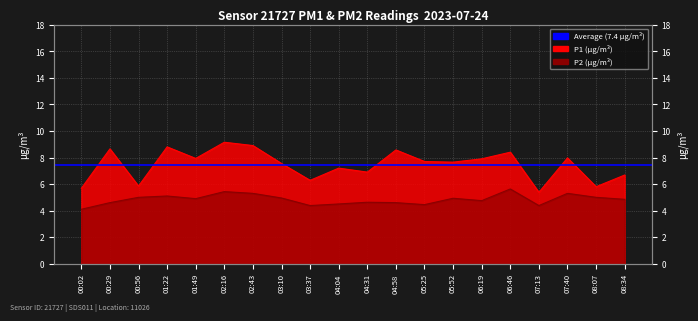

Rank the series by their average value, from highest to lowest.

P1 (µg/m³), P2 (µg/m³)